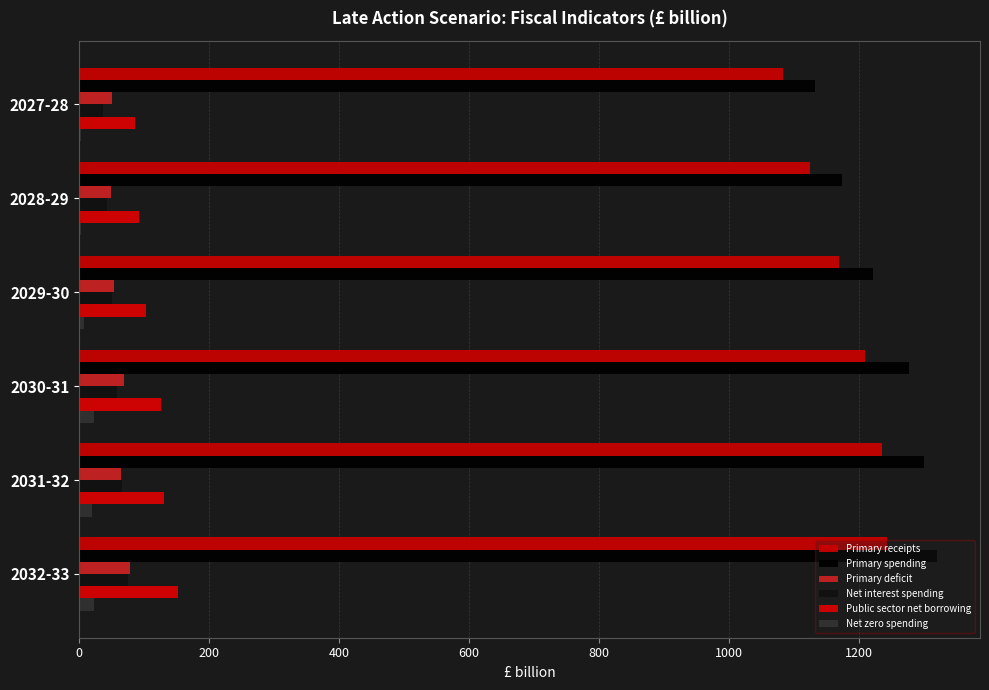

Reading left to right, transcribe all the data shown in this chart.

Primary receipts: 1083.2	1125.0	1169.3	1208.7	1235.1	1242.9
Primary spending: 1132.9	1174.0	1222.0	1277.6	1299.6	1320.3
Primary deficit: 49.7	49.0	52.7	68.8	64.5	77.4
Net interest spending: 36.5	43.0	50.0	57.5	66.0	75.1
Public sector net borrowing: 86.1	92.0	102.7	126.4	130.5	152.5
Net zero spending: 1.9	2.1	7.3	22.0	20.1	22.7